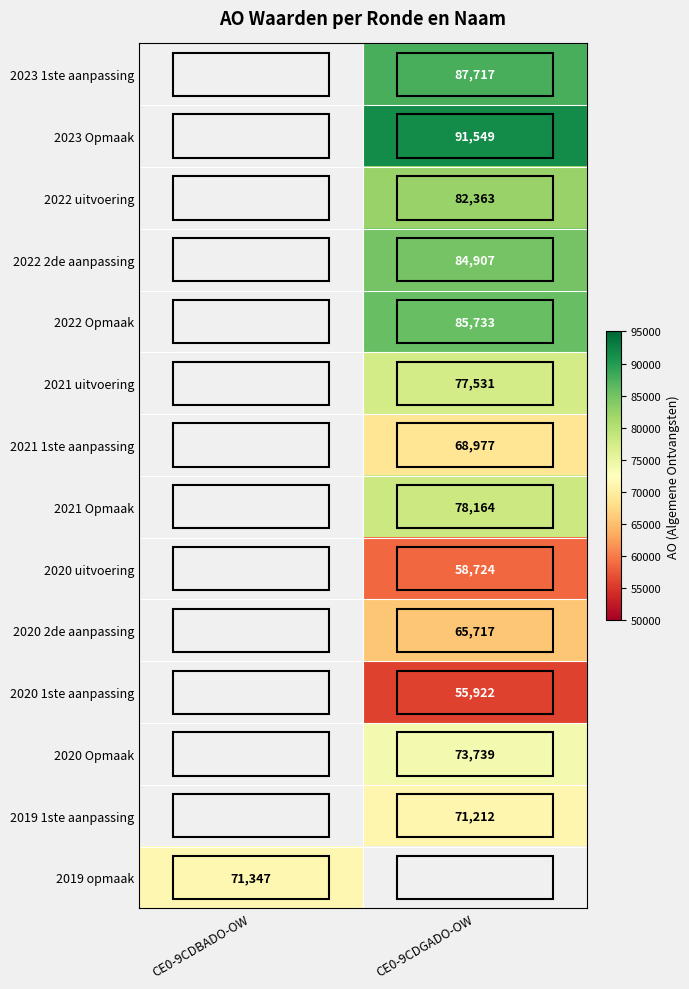

The value of 2023 Opmaak at CE0-9CDGADO-OW is 154809. True or false?

False